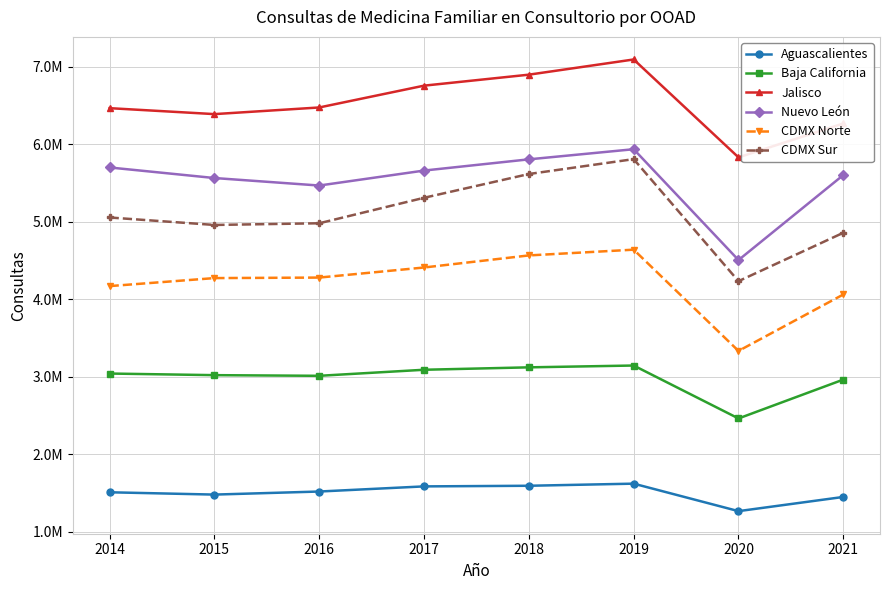

Which category has the lowest value in the Jalisco series?

2020